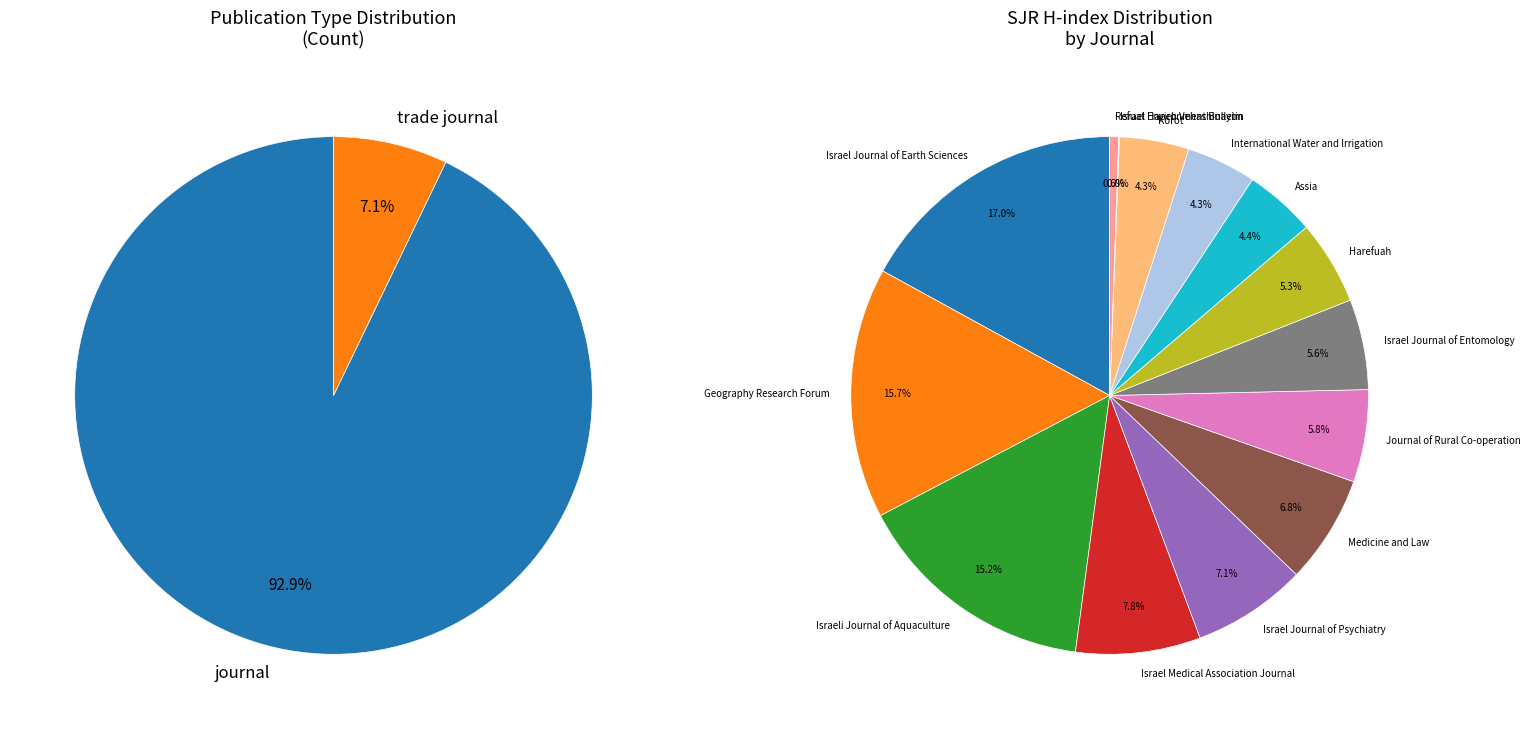

True or false: journal accounts for 93% of the total.

True